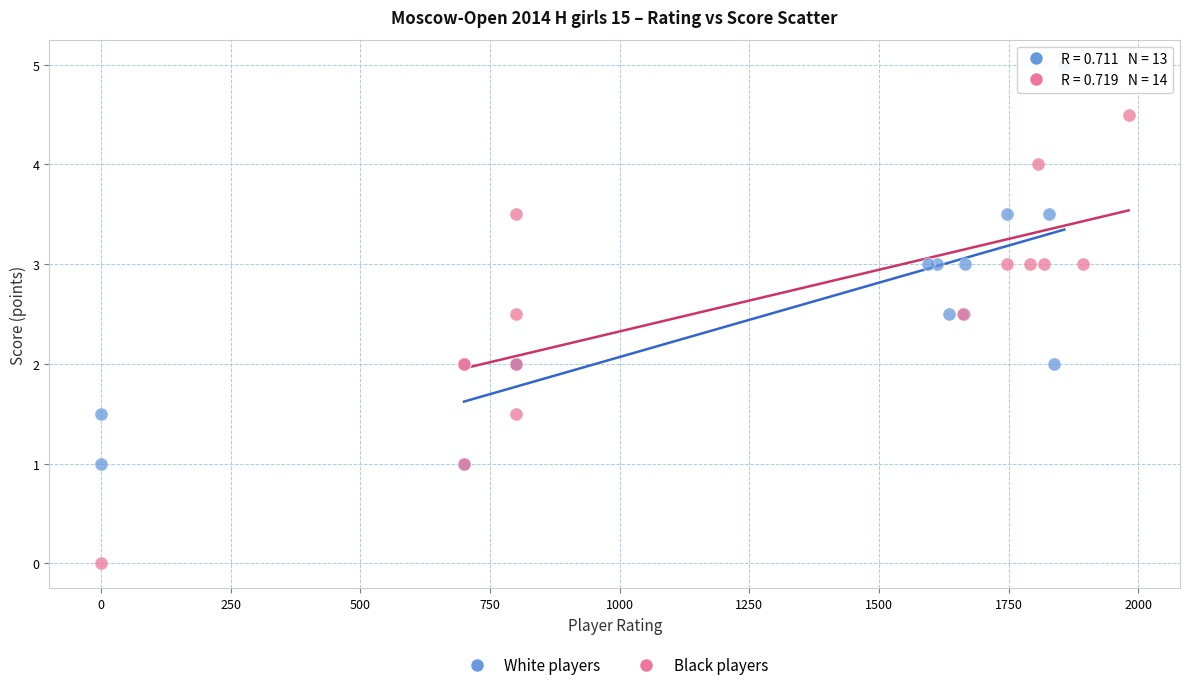

Which series contains the highest Y value?

White players